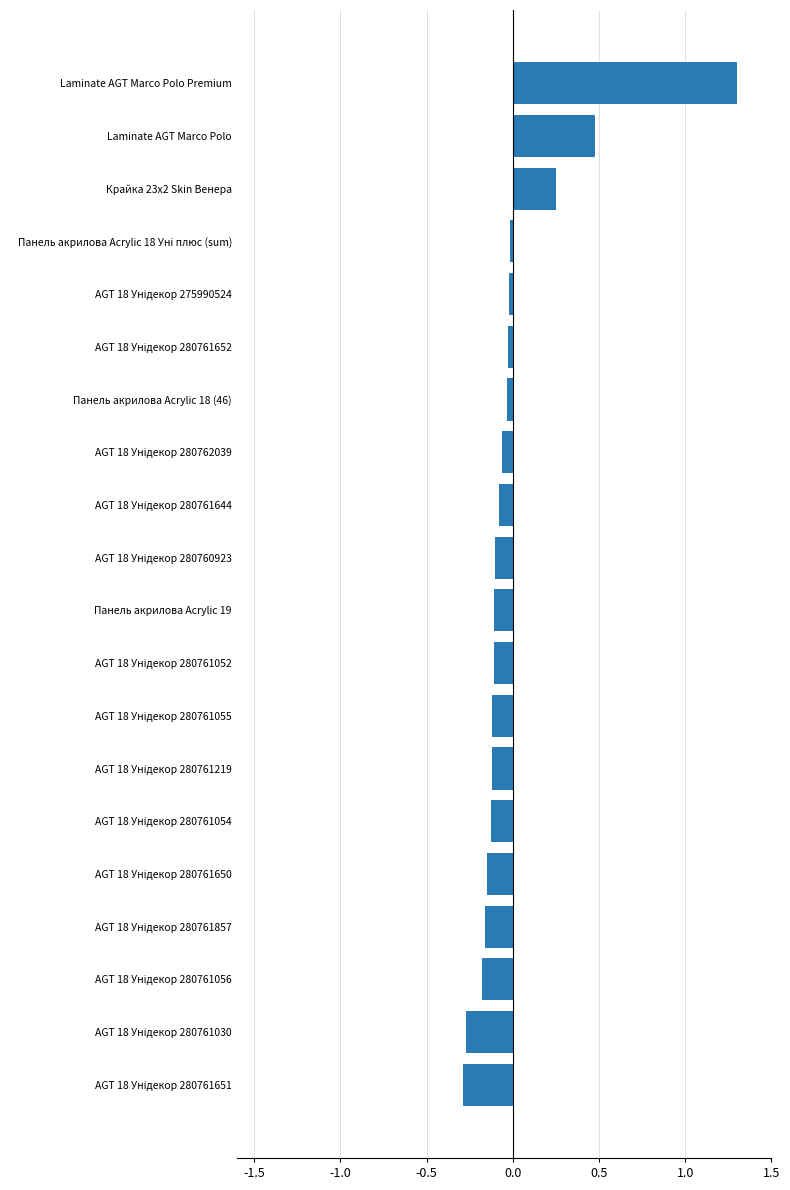

What is the difference between the maximum and second lowest values?

1.6